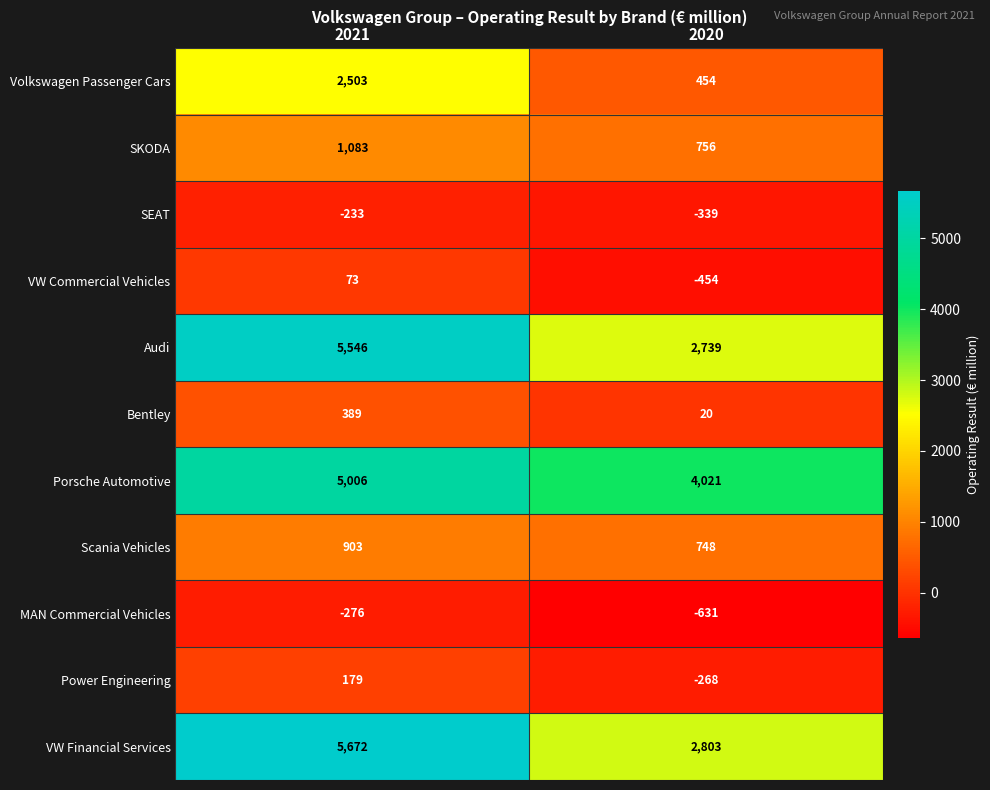

What value does the VW Financial Services series have at 2020, to the nearest 10?

2800